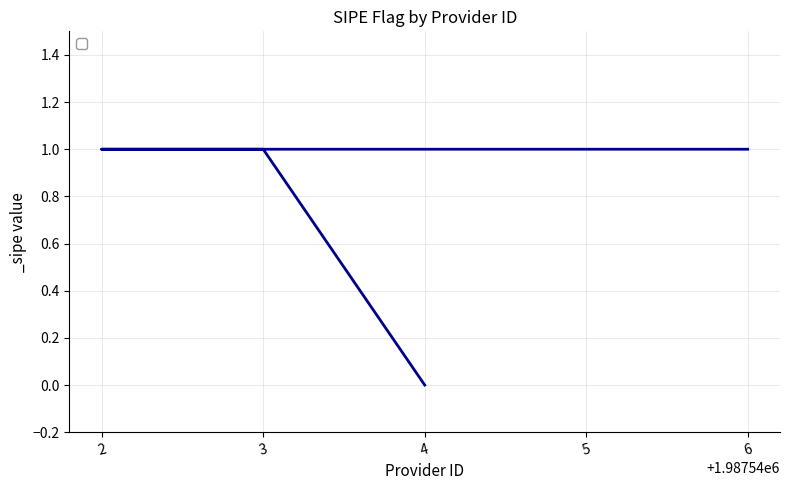

Where is the data nearest to the value 0?

4